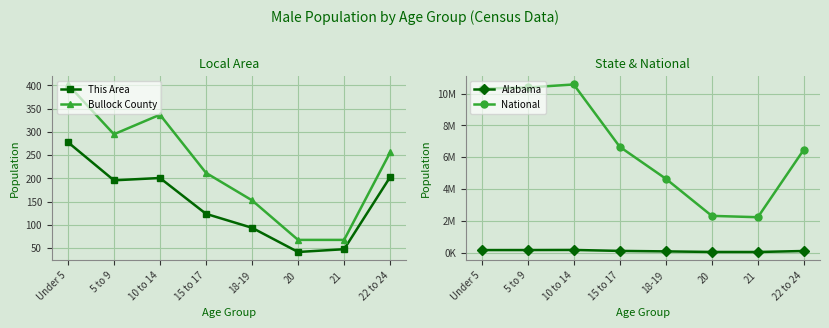

What is the difference between the Alabama values at Under 5 and 18-19?

82741